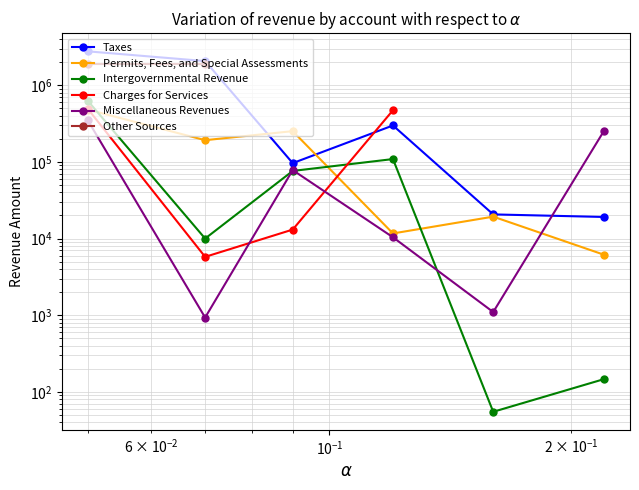

What is the minimum value for Permits, Fees, and Special Assessments?

6140.0